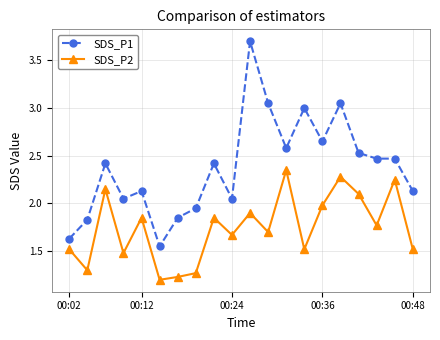

In SDS_P2, how many points are lower than both neighbors (excluding endpoints)?

7